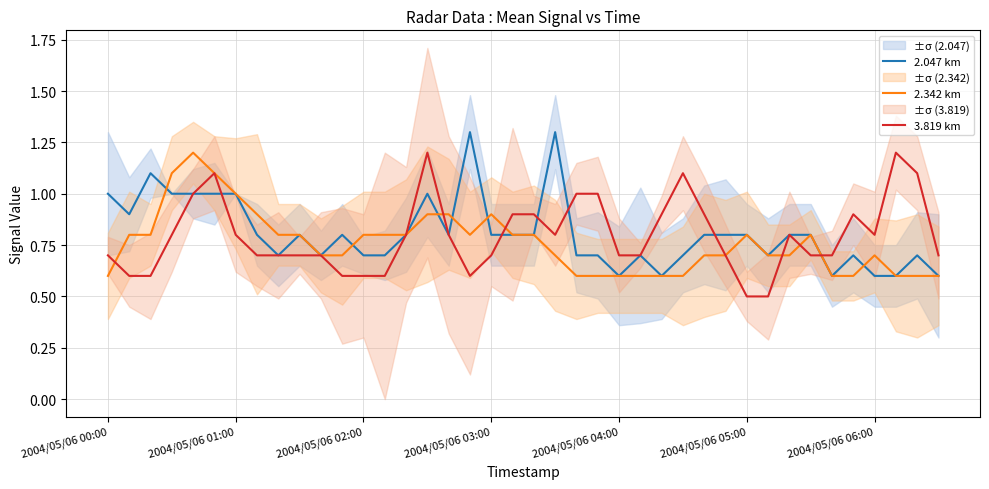

What is the value of the 2.047 km point at the 29th from the left?

0.8